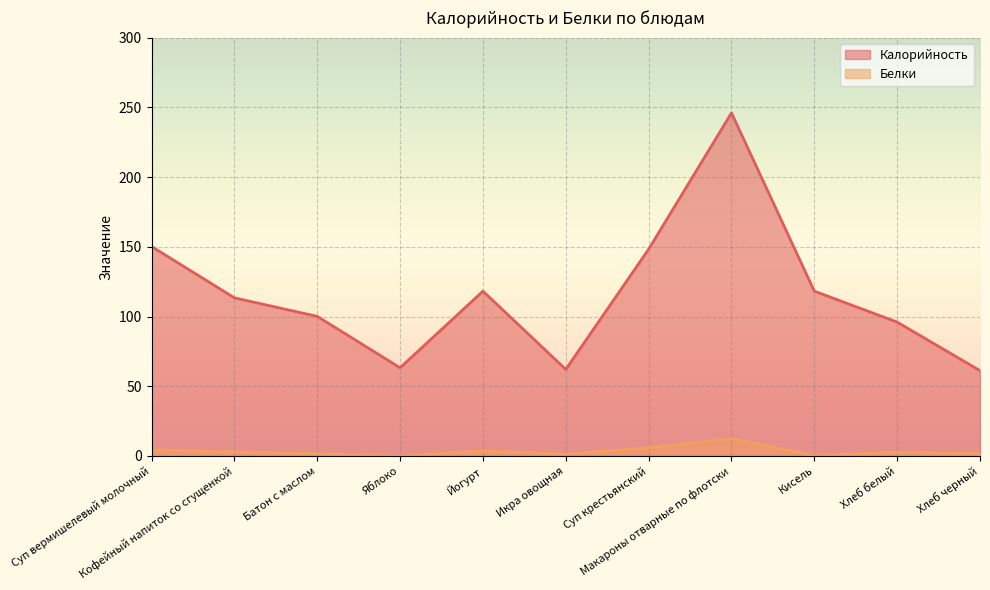

True or false: Калорийность and Белки cross at least once.

False